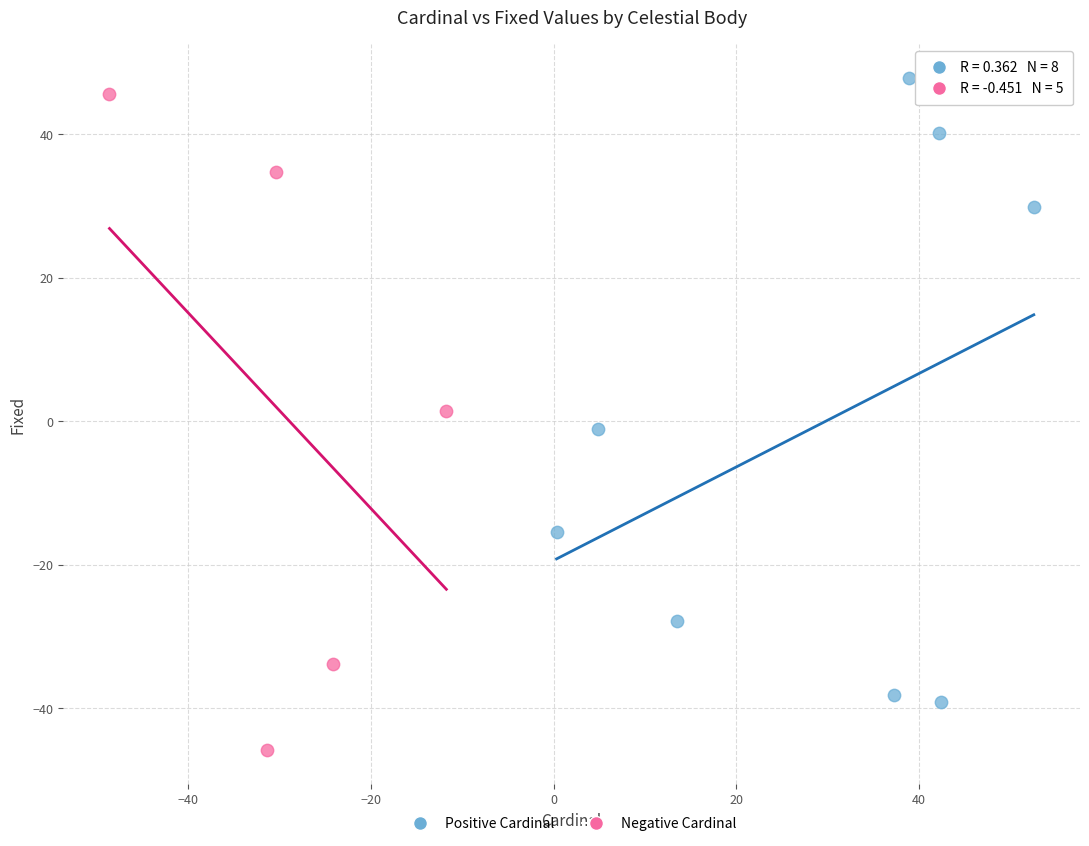

Which series contains the lowest Y value?

Negative Cardinal